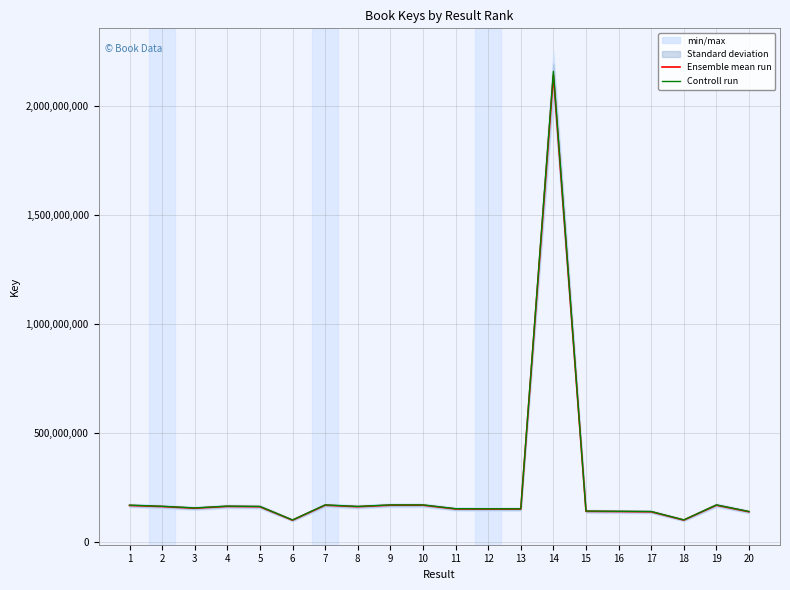

At which category does Controll run reach its first local peak?

4